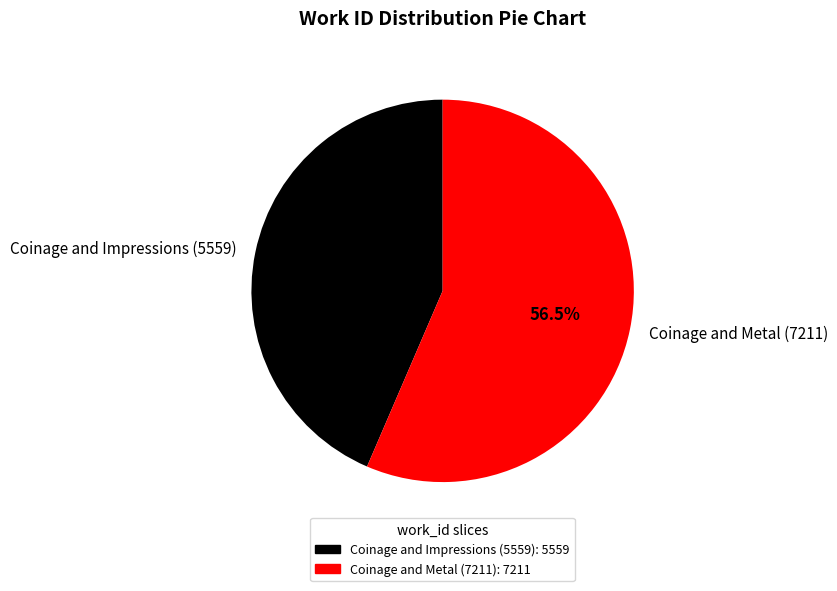

Count the number of slices in the pie.

2